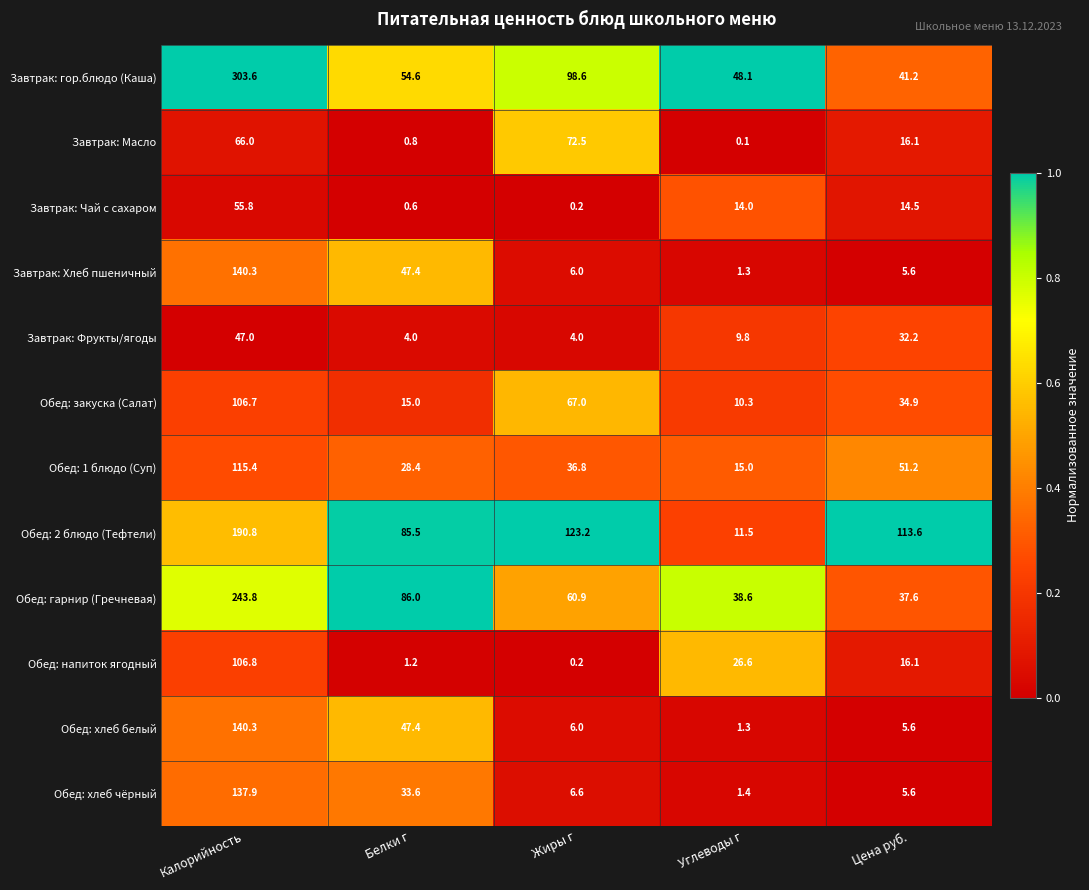

At which label is Завтрак: Масло closest to 36?

Цена руб.